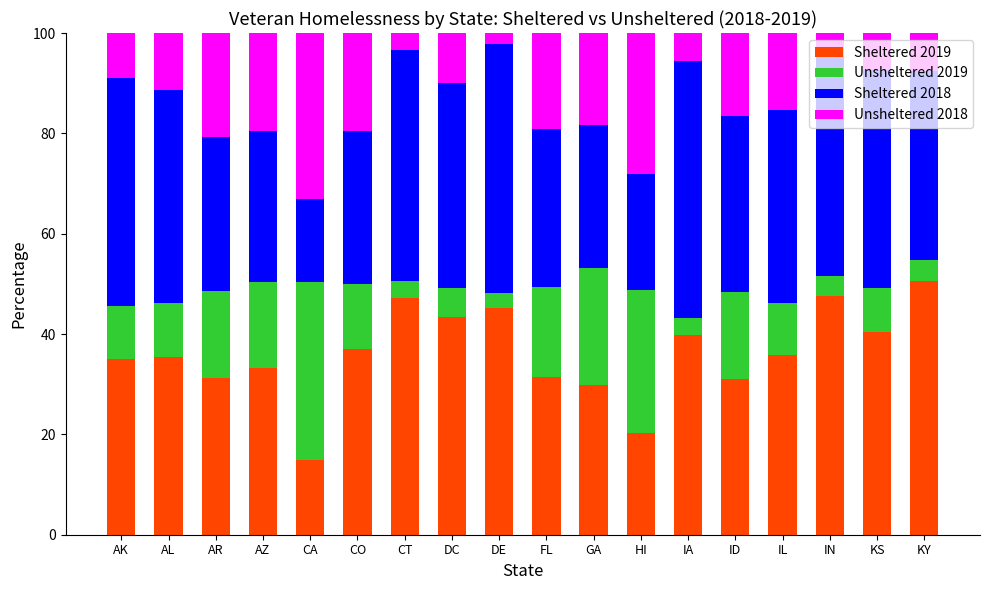

What is the total value across all series at ID?

100.0